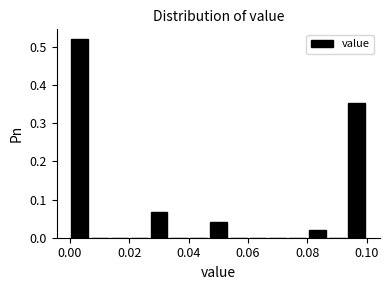

Around what value on the x-axis is the tallest bar? Give the approximate position of its centre, as read against the axis.

0.004